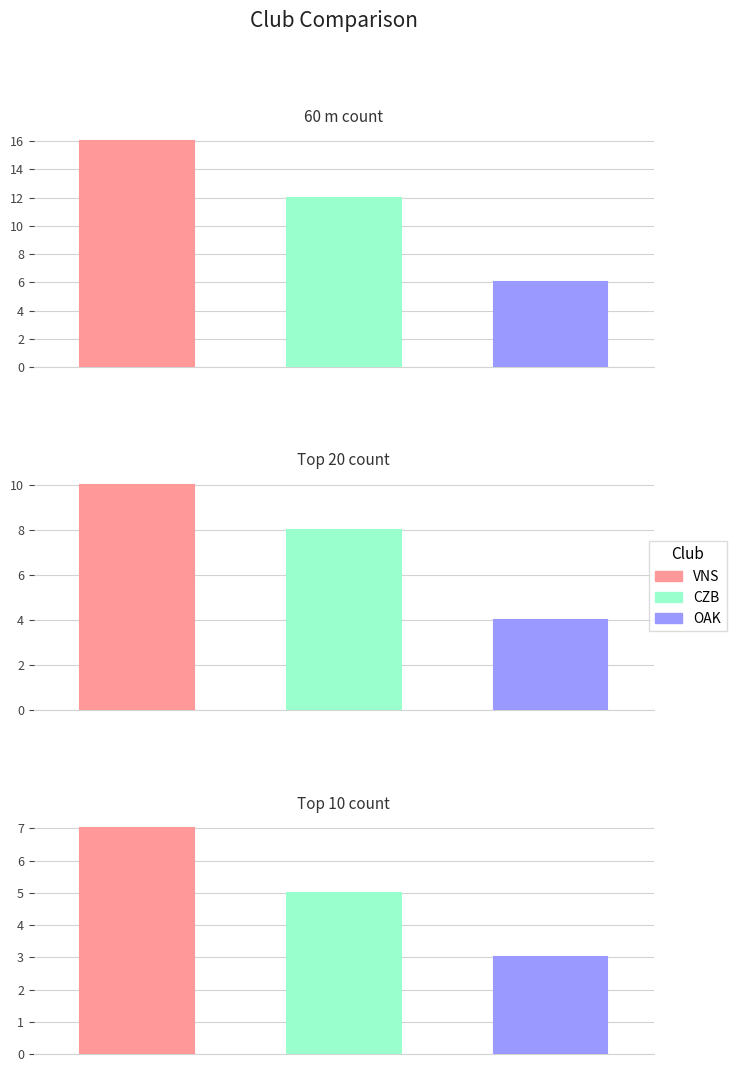

What is the maximum value shown in the chart?

16